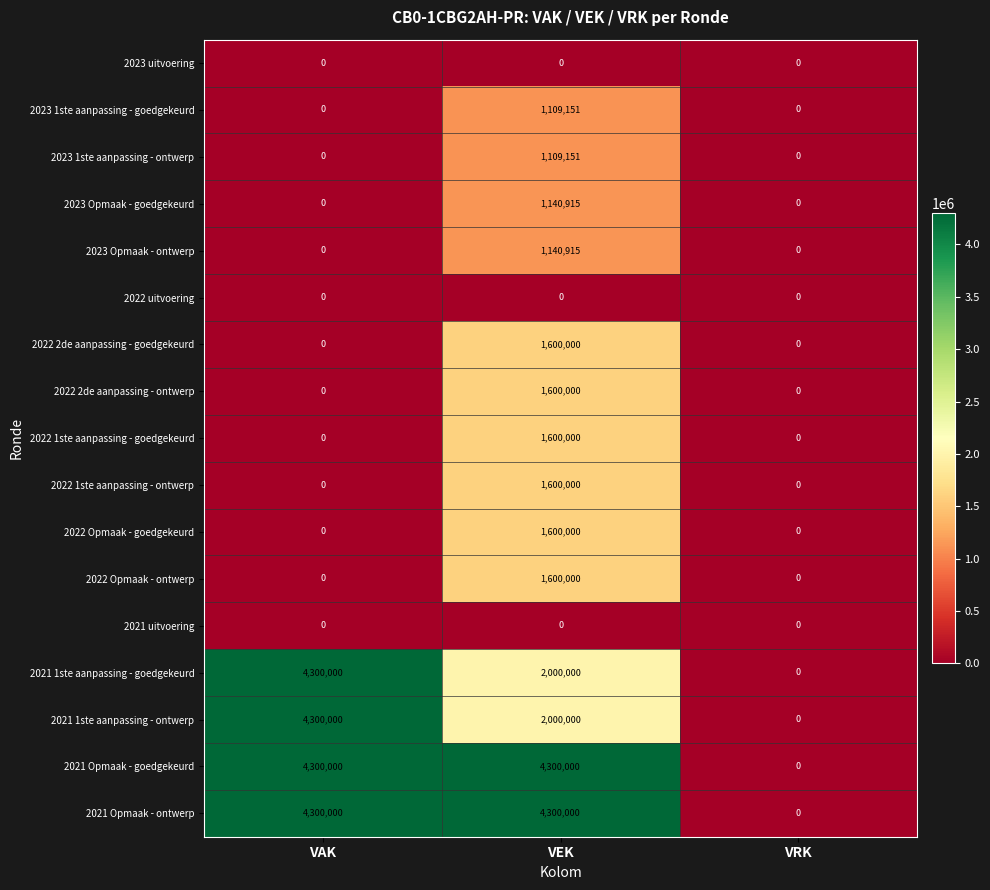

What is the maximum value shown in the chart?

4300000